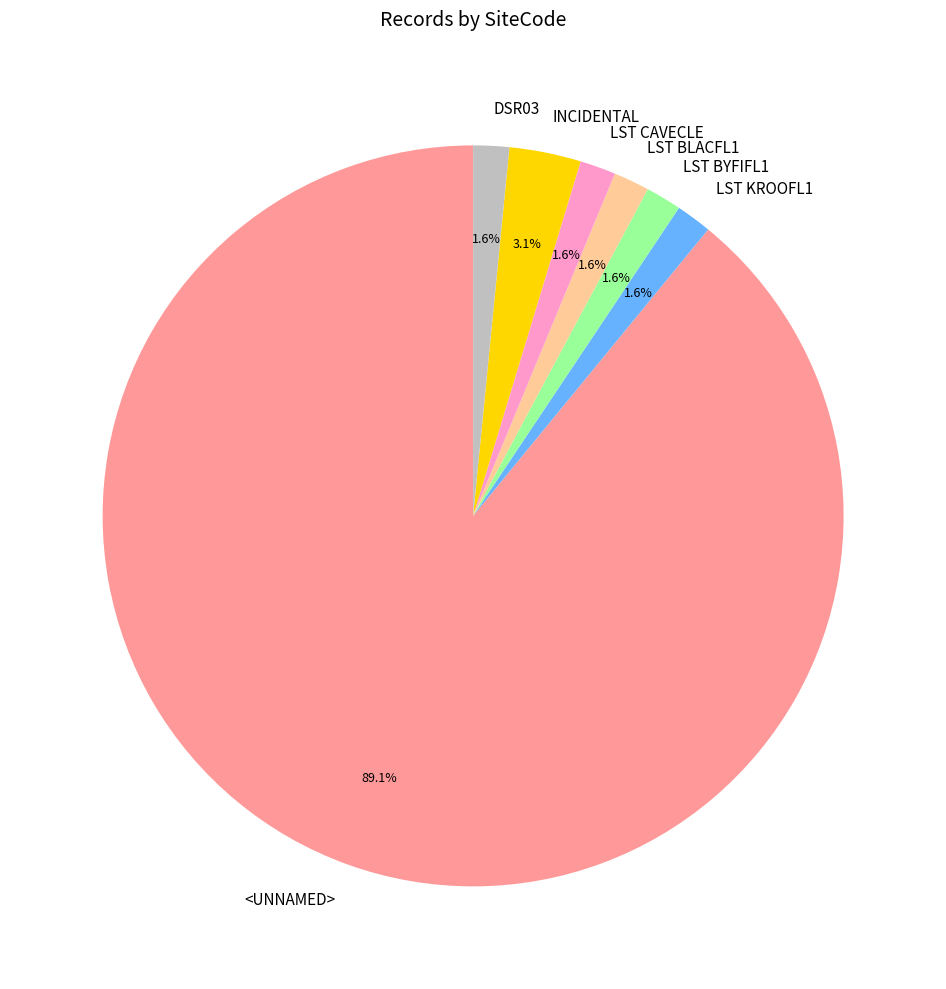

What is the ratio of the value at LST KROOFL1 to the value at LST CAVECLE?

1.0